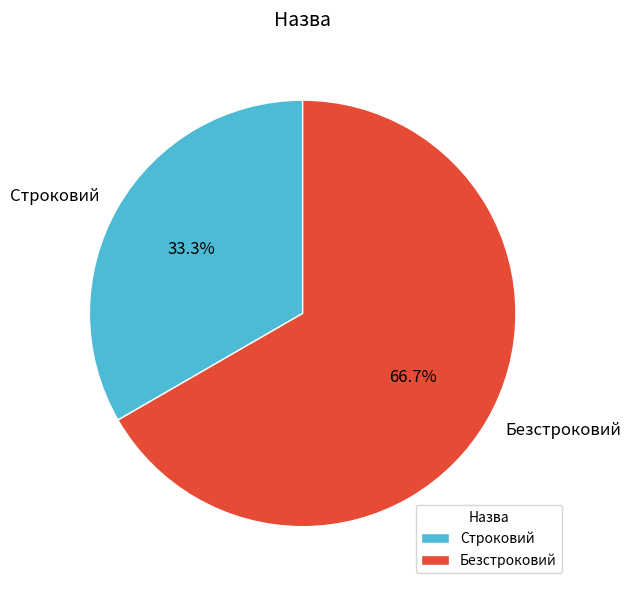

Is it true that Безстроковий is 52% of the pie?

False